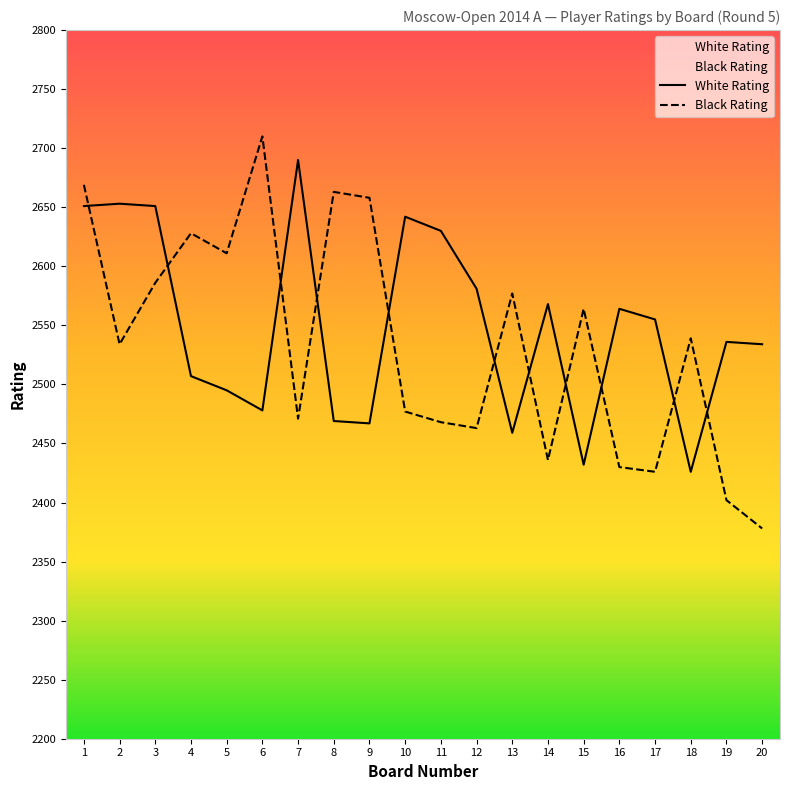

Rank the series by their average value, from highest to lowest.

White Rating, Black Rating